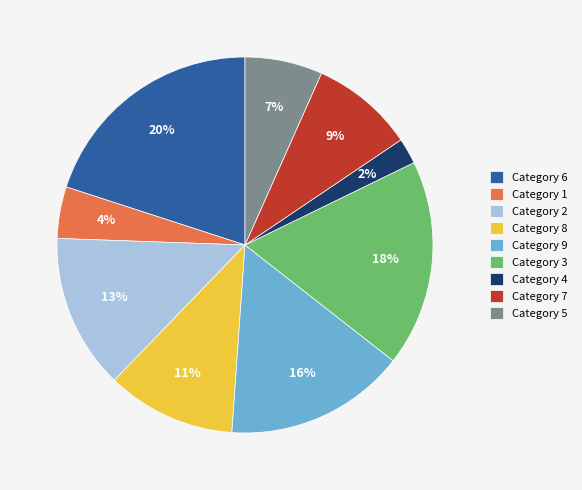

Between Category 3 and Category 4, which is larger?

Category 3